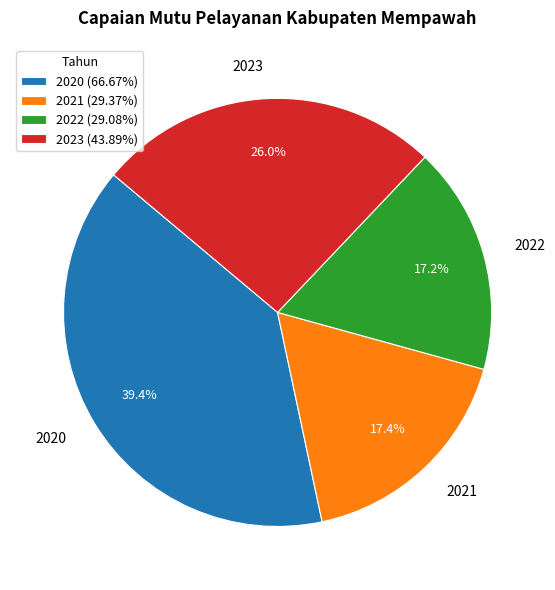

To the nearest percent, what percentage of the pie is 2023?

26%